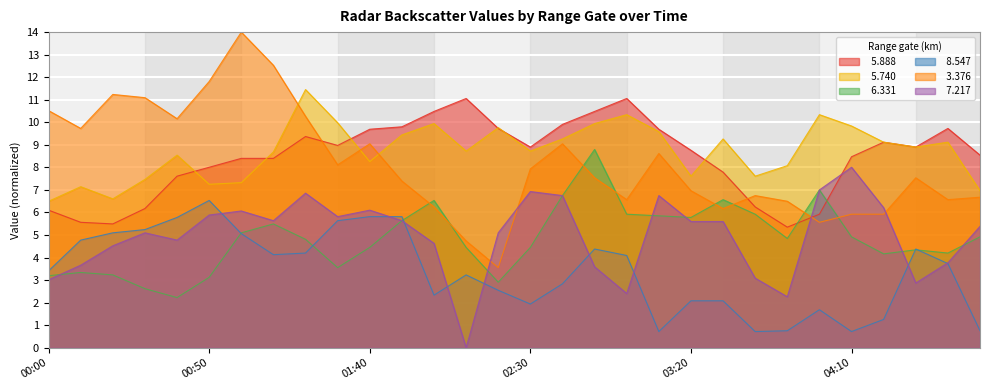

The value of   8.547 at 03:50 is 1.1. True or false?

False